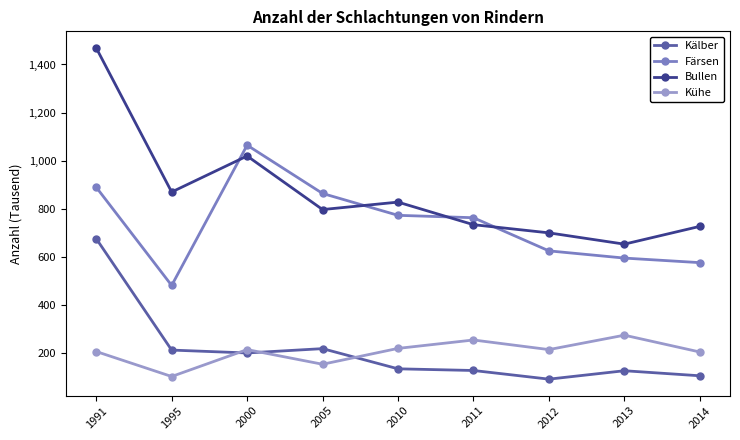

What is the minimum value shown in the chart?

90